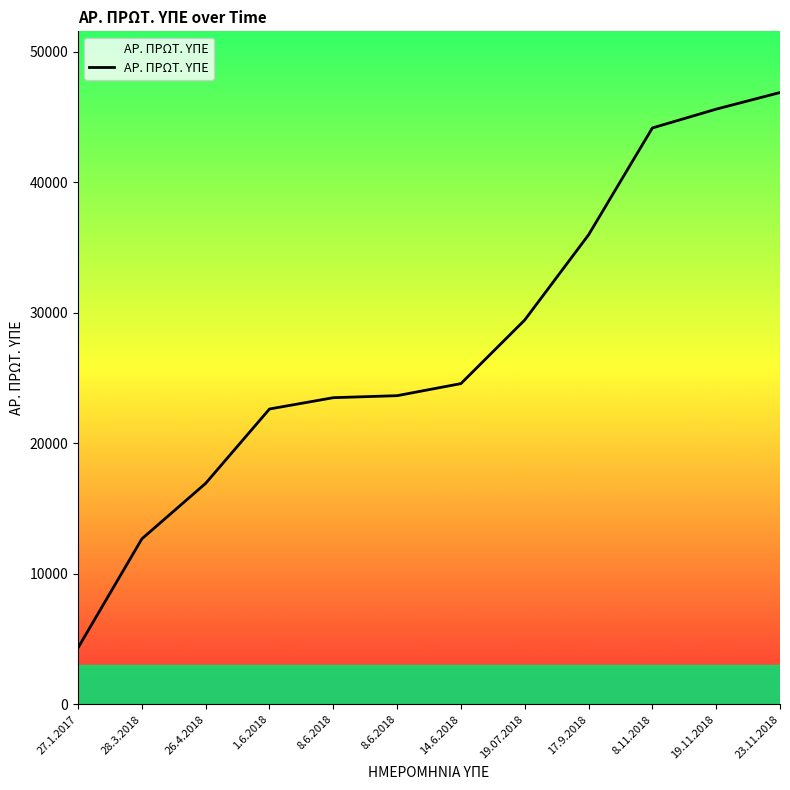

What is the value of the 7th point from the left?

24582